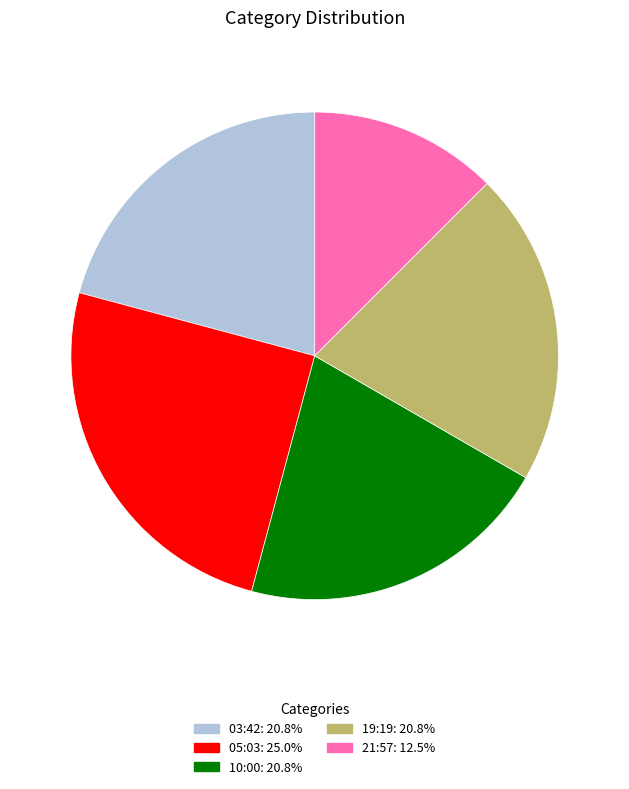

Is there any slice that represents more than half of the pie?

No